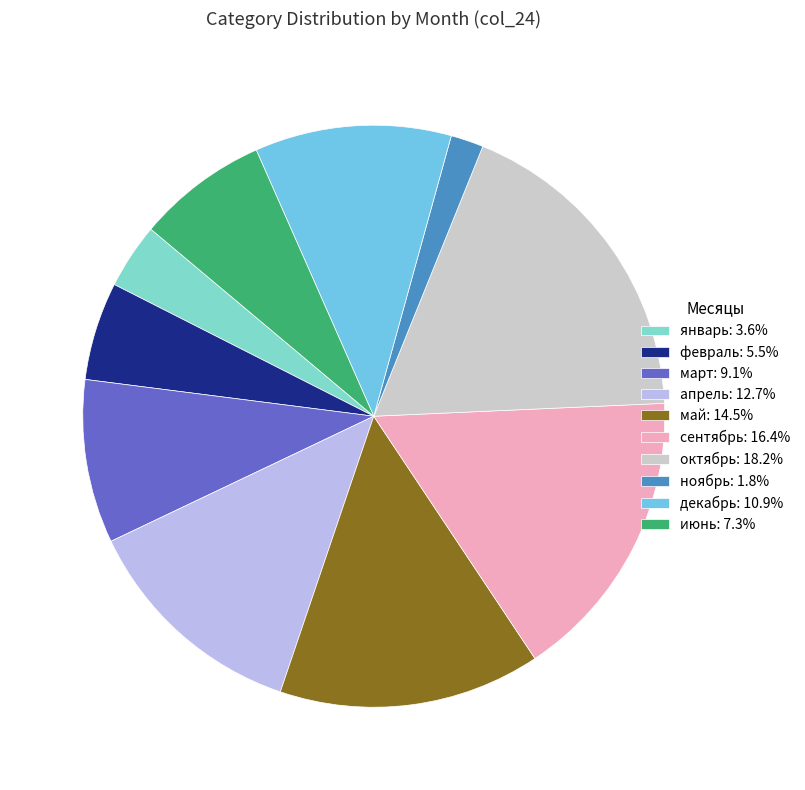

Count the number of slices in the pie.

10